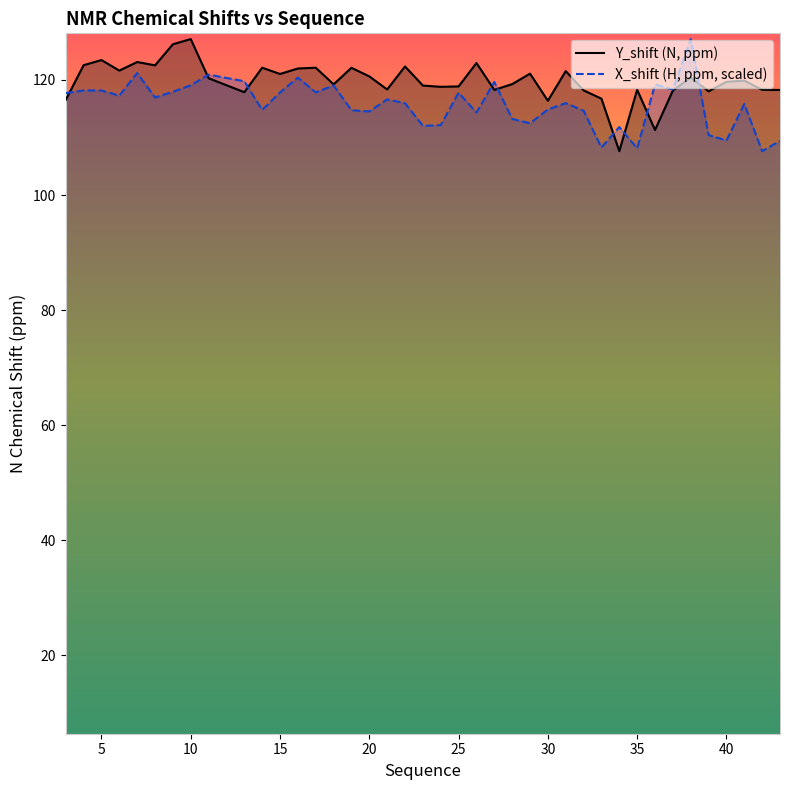

What is the difference between the maximum and second lowest values in the X_shift (H, ppm, scaled) series?

19.0